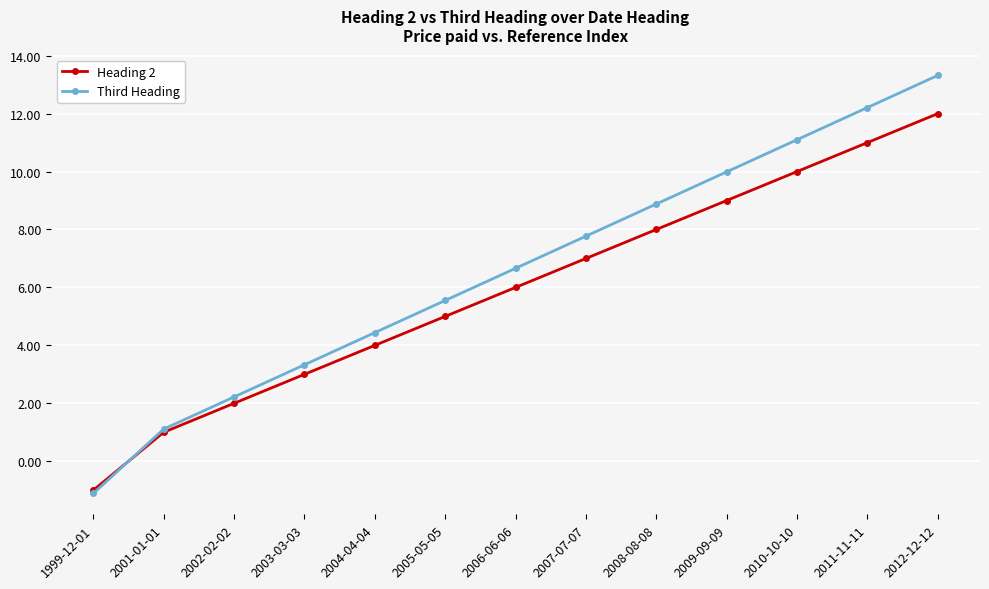

What is the difference between the Third Heading values at 2005-05-05 and 2004-04-04?

1.1